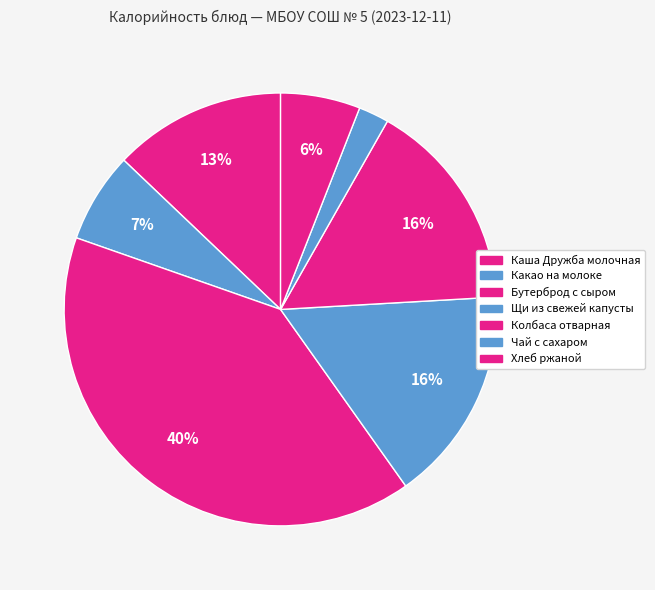

How many slices are in this pie chart?

7